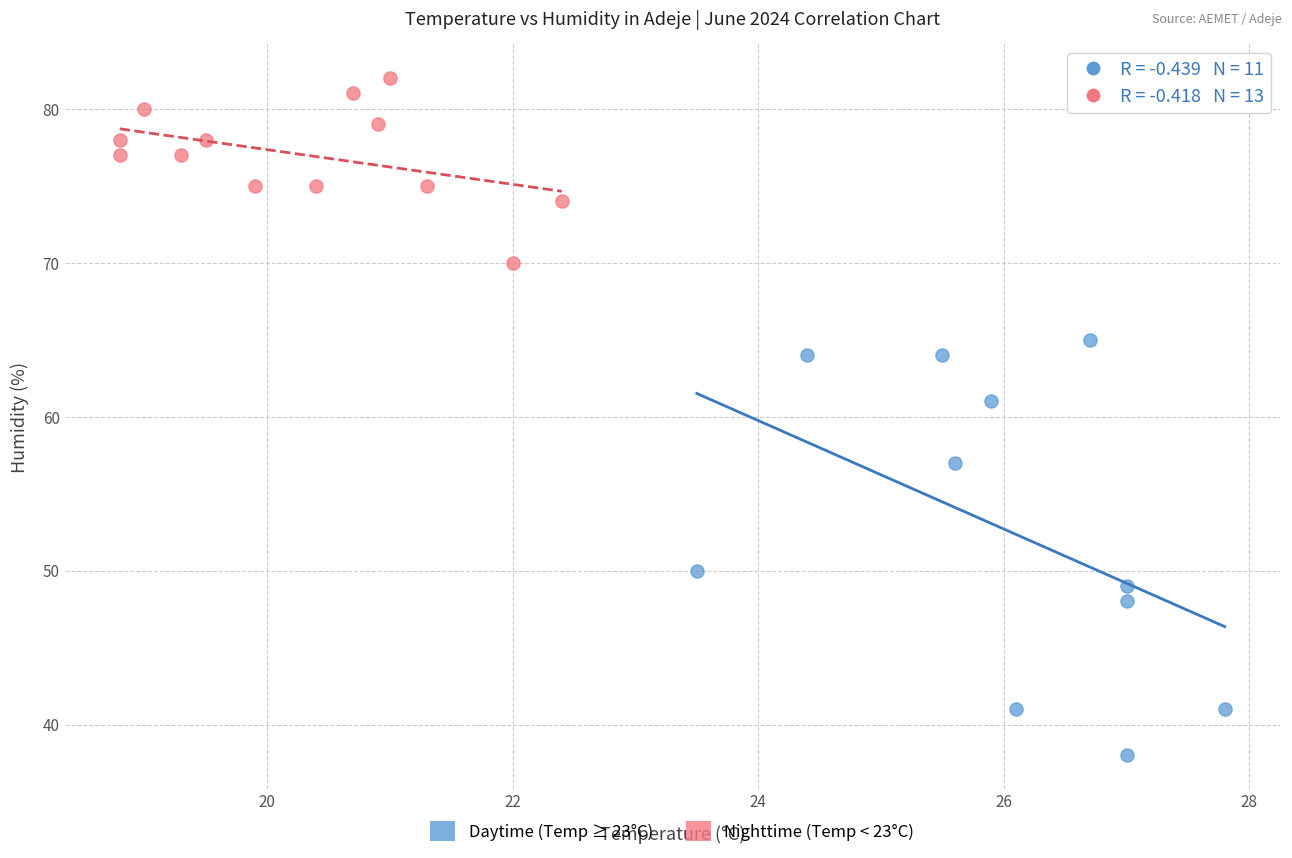

What are all the series names shown in the legend?

Daytime (Temp ≥ 23°C), Nighttime (Temp < 23°C)